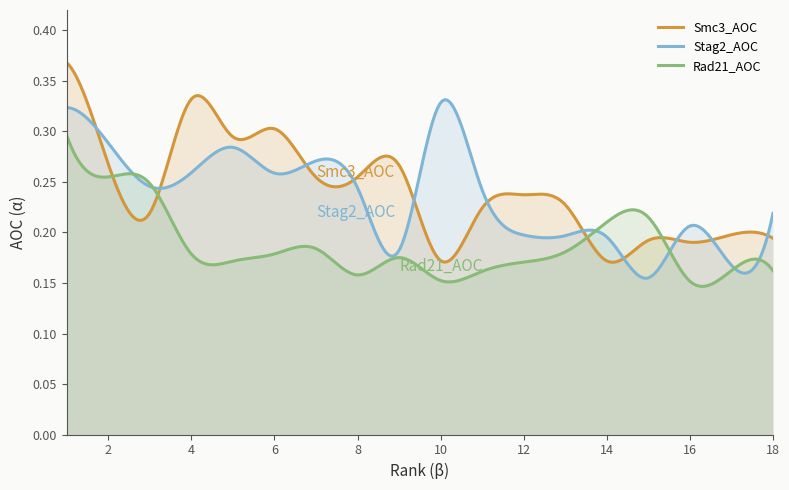

Which has a higher value, 17 or 2?

2